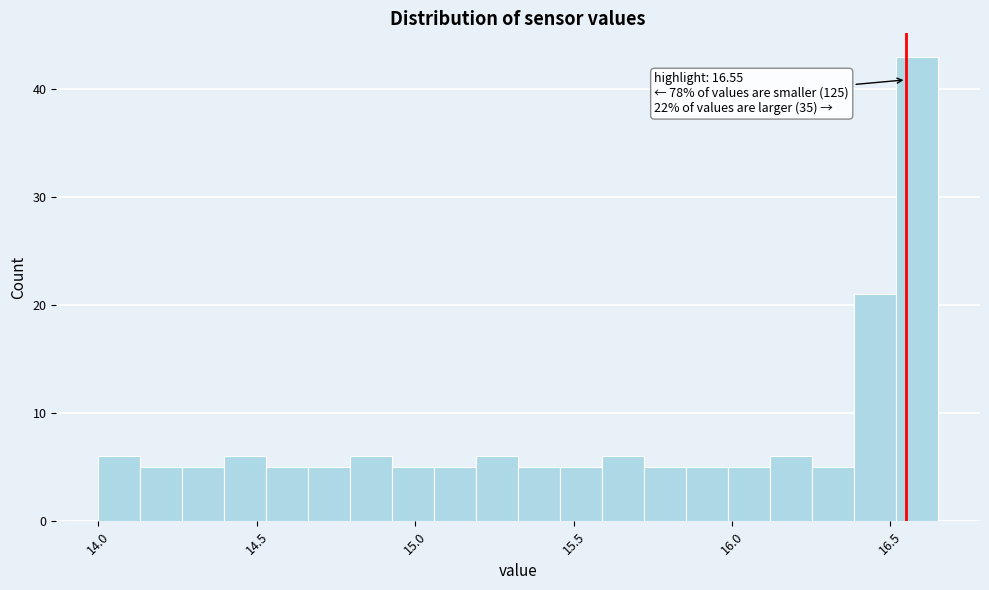

Read against the x-axis, roughly where is the centre of the tallest bar?

16.60